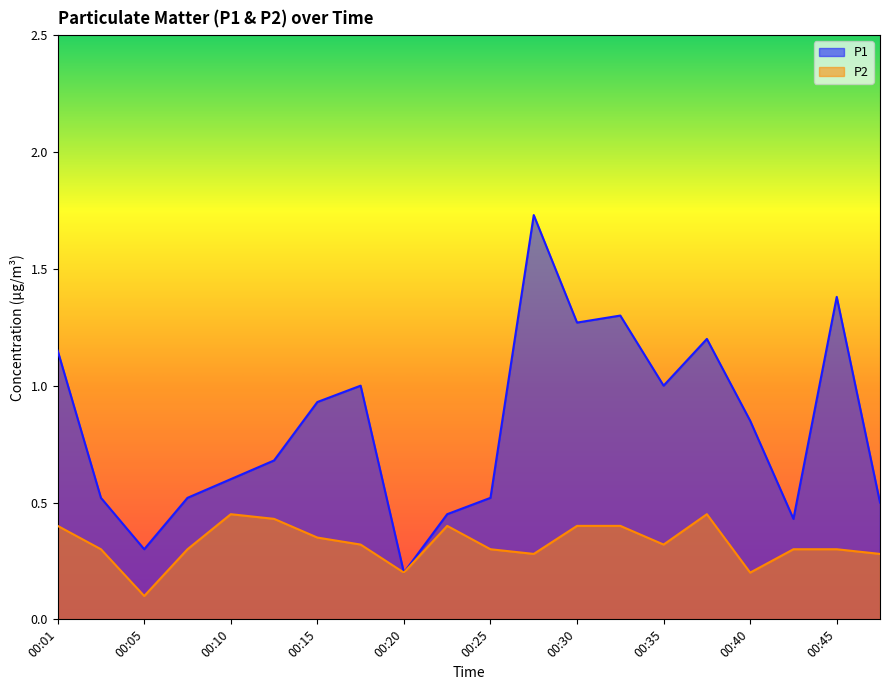

True or false: P1 has more than 0 interior local peaks.

True